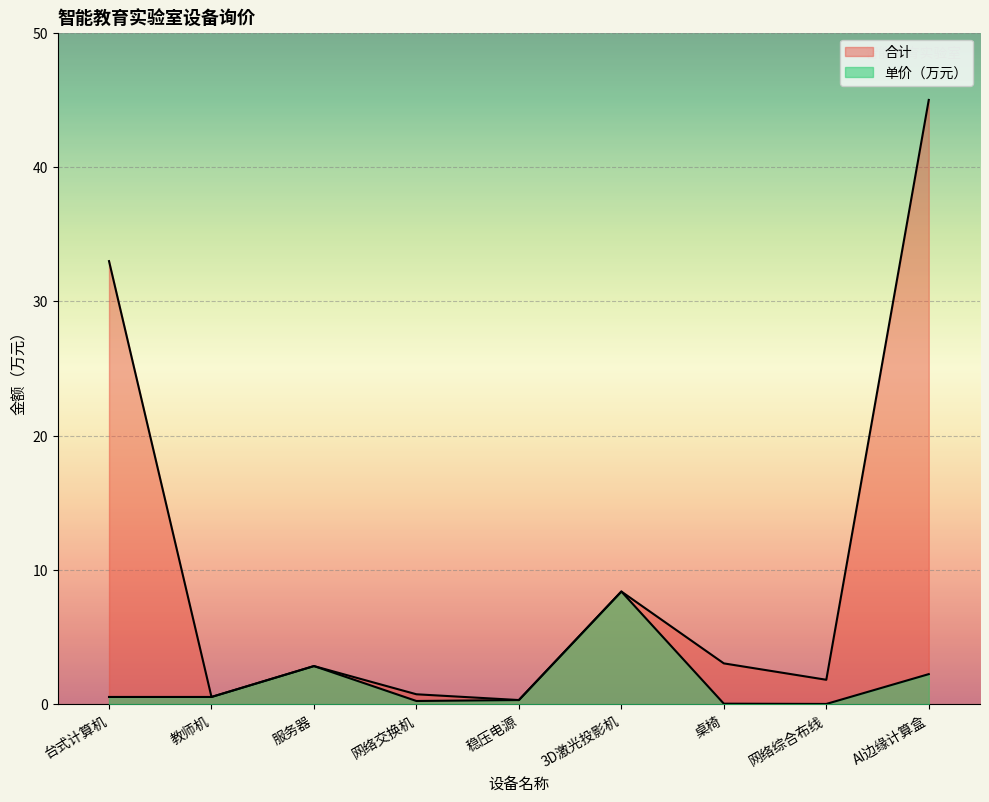

Rank the series by their average value, from highest to lowest.

合计, 单价（万元）